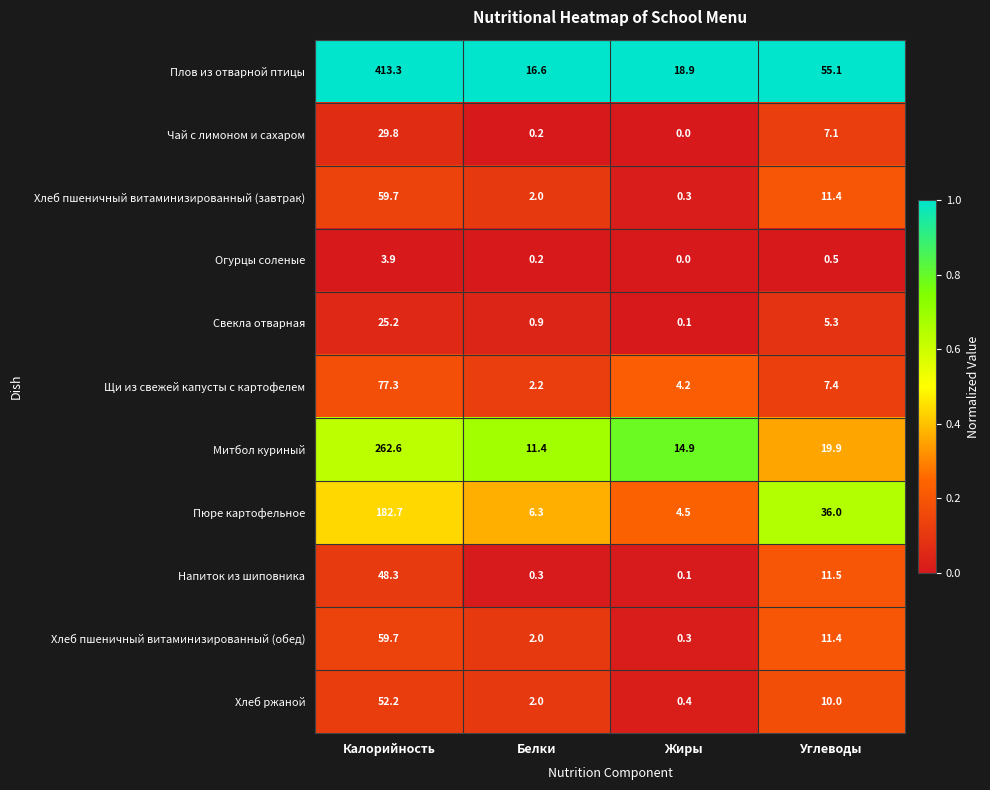

The Хлеб пшеничный витаминизированный (обед) series shows 2.0 at Белки. True or false?

True